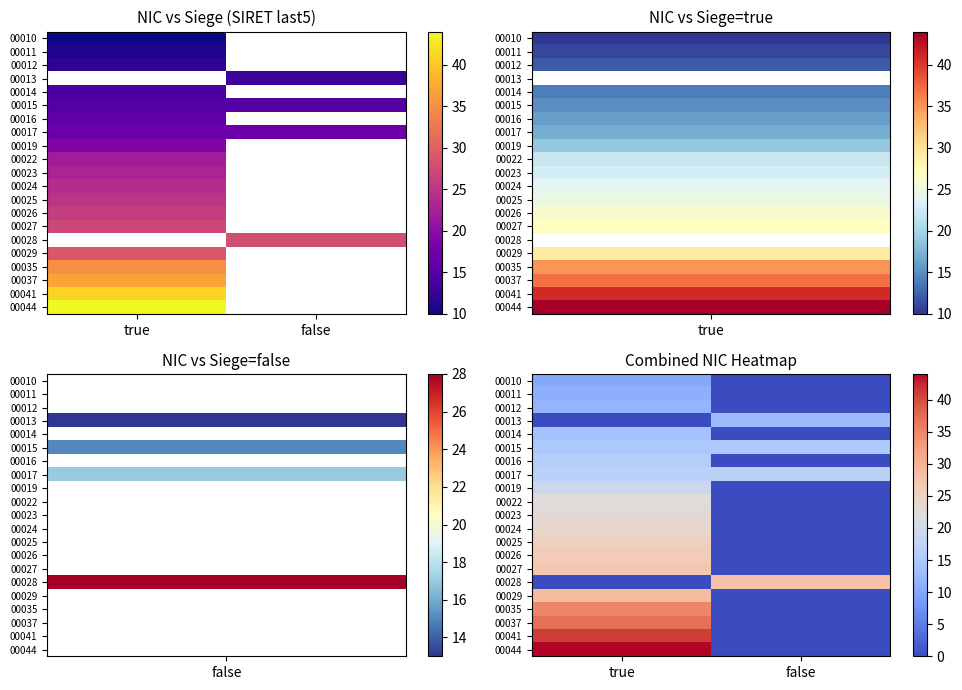

At how many categories does at least one series exceed 35?

1